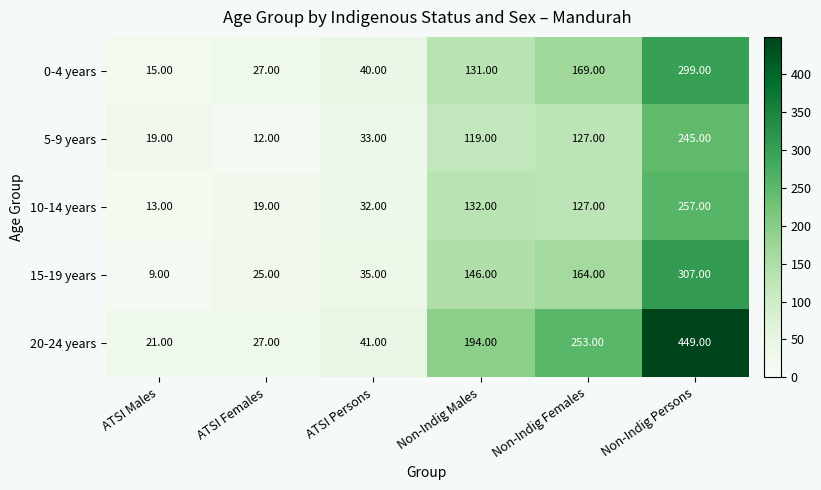

At which label does 0-4 years reach its minimum?

ATSI Males